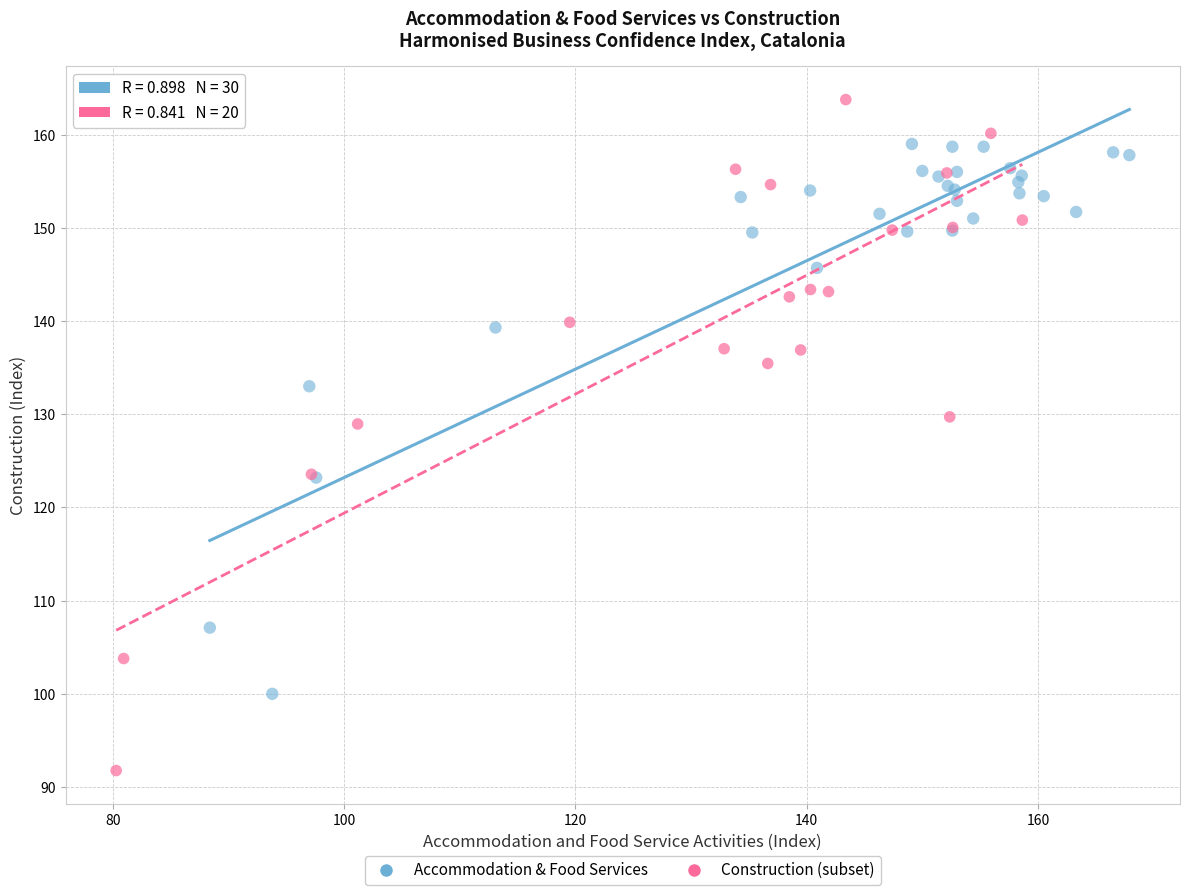

Which series reaches the maximum Y coordinate?

Construction (subset)